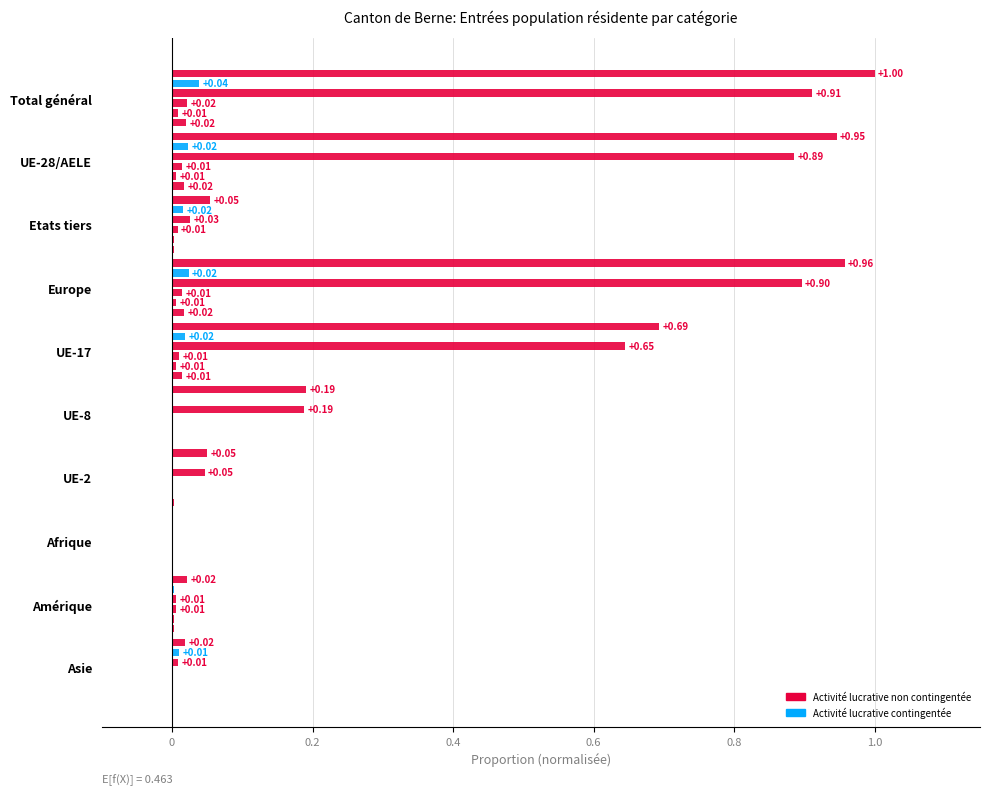

Reading left to right, extract all data points from this chart.

Total Entrées: 1.0	0.9	0.1	1.0	0.7	0.2	0.0	0.0	0.0	0.0
Activité lucrative contingentée: 0.0	0.0	0.0	0.0	0.0	0.0	0.0	0.0	0.0	0.0
Activité lucrative non contingentée: 0.9	0.9	0.0	0.9	0.6	0.2	0.0	0.0	0.0	0.0
Regroupement familial: 0.0	0.0	0.0	0.0	0.0	0.0	0.0	0.0	0.0	0.0
Formation: 0.0	0.0	0.0	0.0	0.0	0.0	0.0	0.0	0.0	0.0
Autres entrées: 0.0	0.0	0.0	0.0	0.0	0.0	0.0	0.0	0.0	0.0